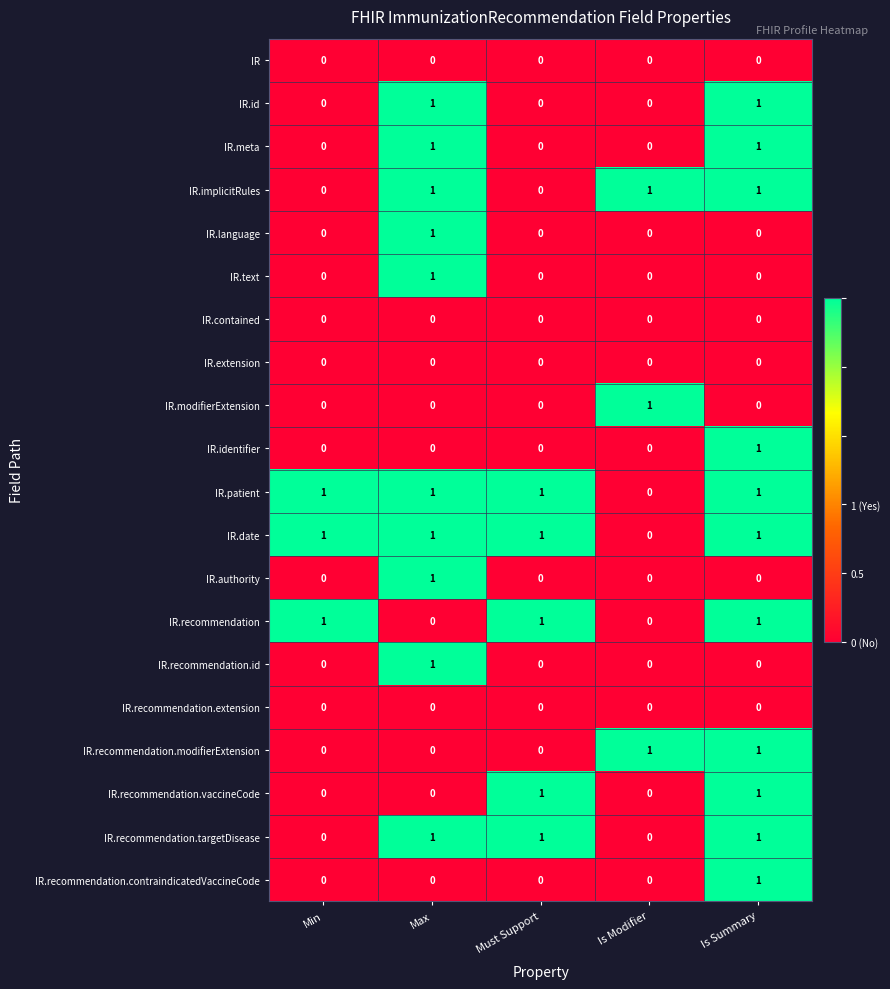

What is the total value across all series at Max?

10